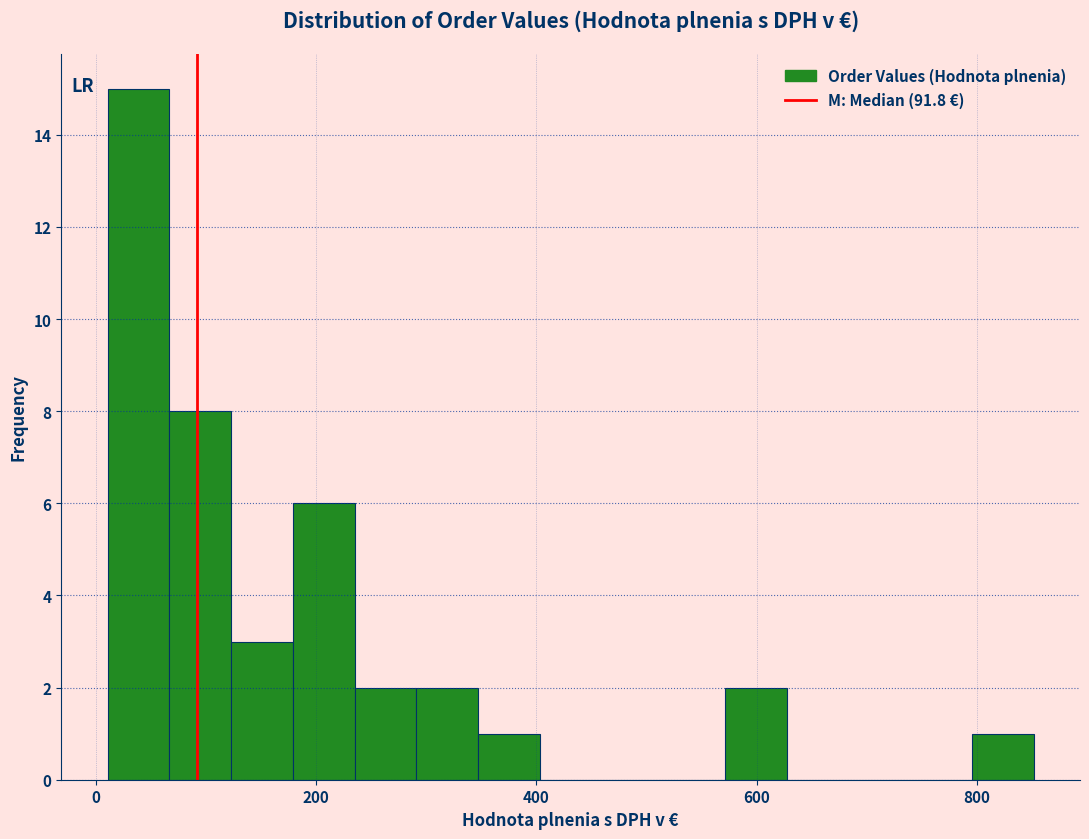

Read against the x-axis, roughly where is the centre of the tallest bar?

40